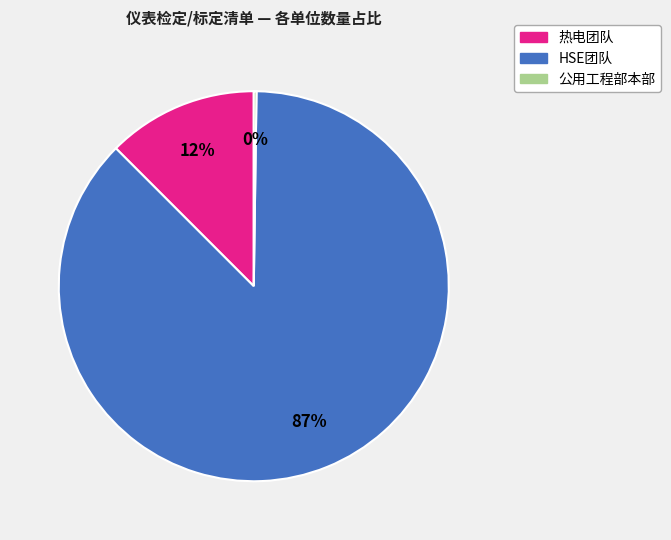

Is there any slice that represents more than half of the pie?

Yes